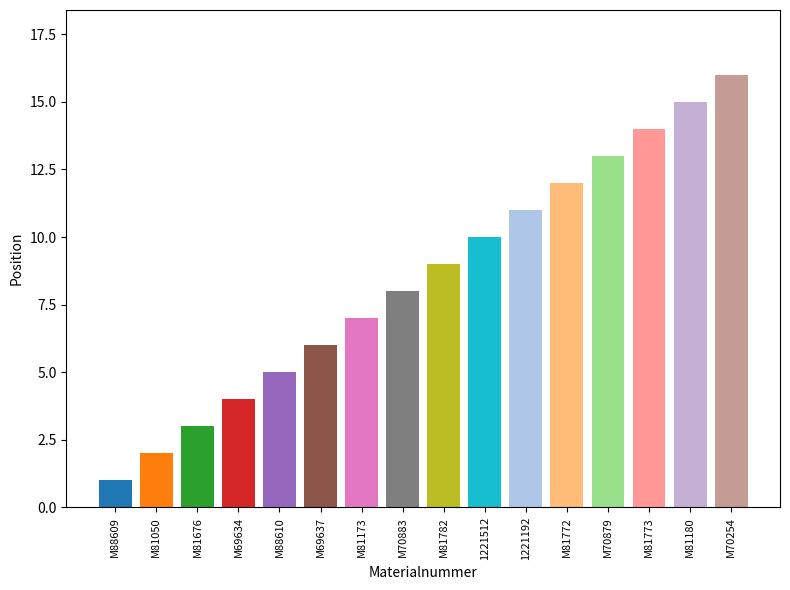

What is the smallest value displayed?

1